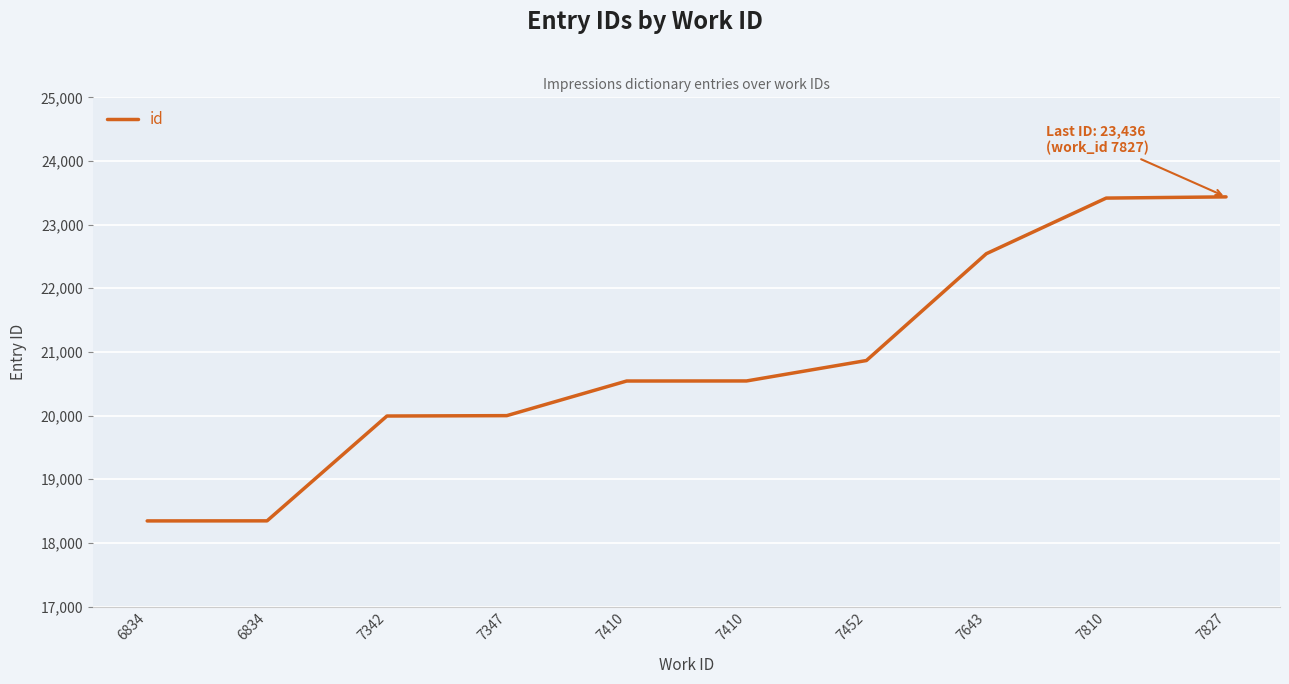

Count the number of categories in the chart.

10